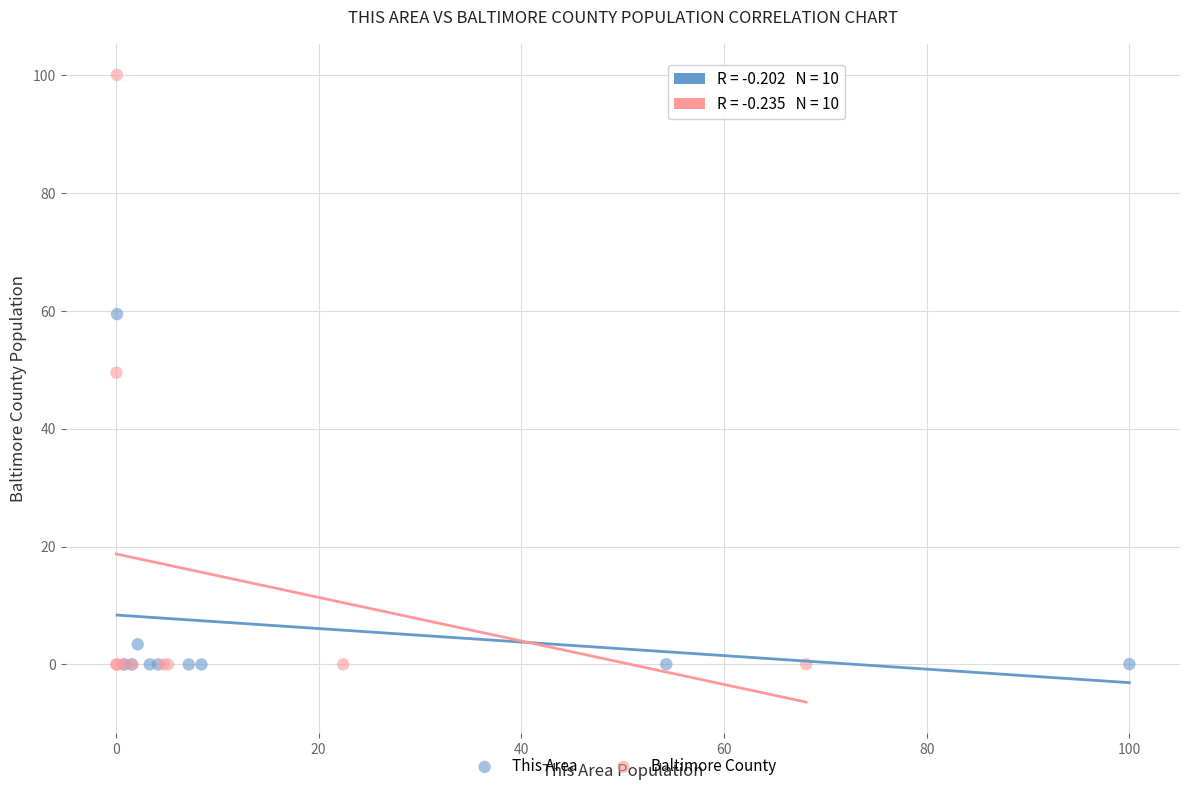

Which series reaches the maximum Y coordinate?

Baltimore County